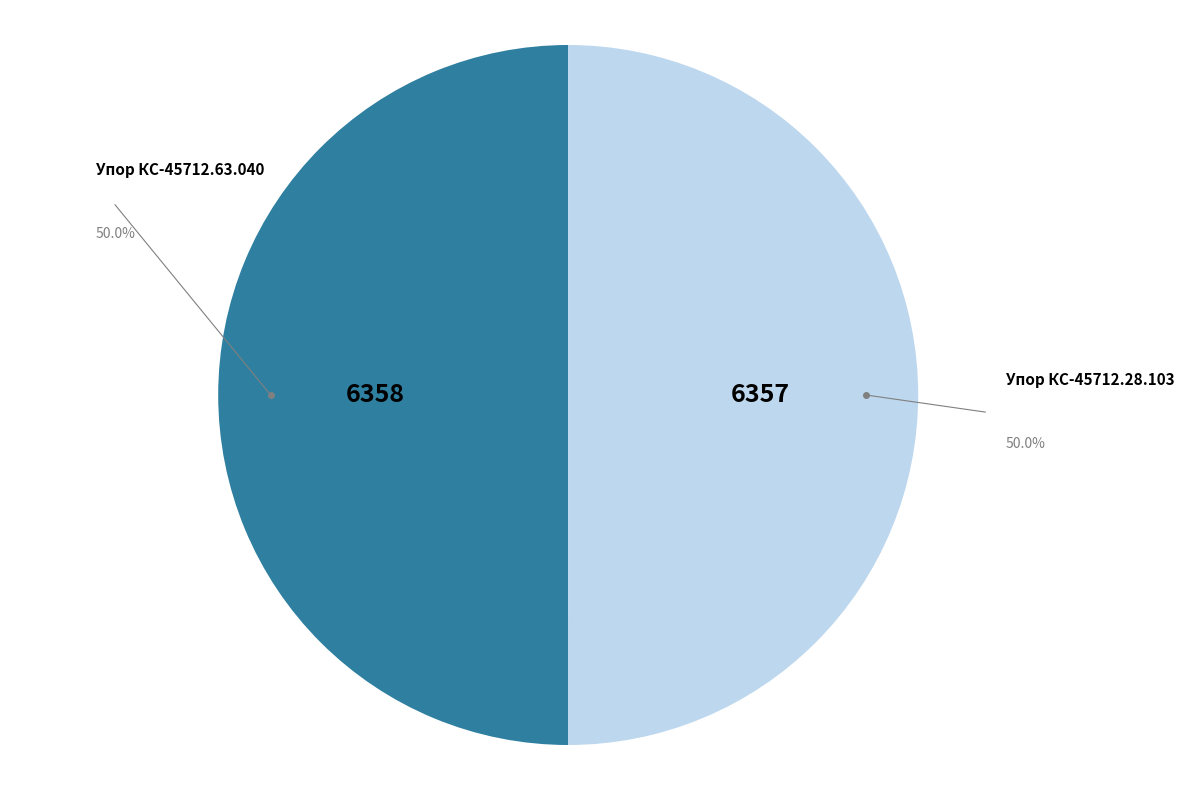

What is the ratio of the value at Упор КС-45712.63.040 to the value at Упор КС-45712.28.103?

1.0